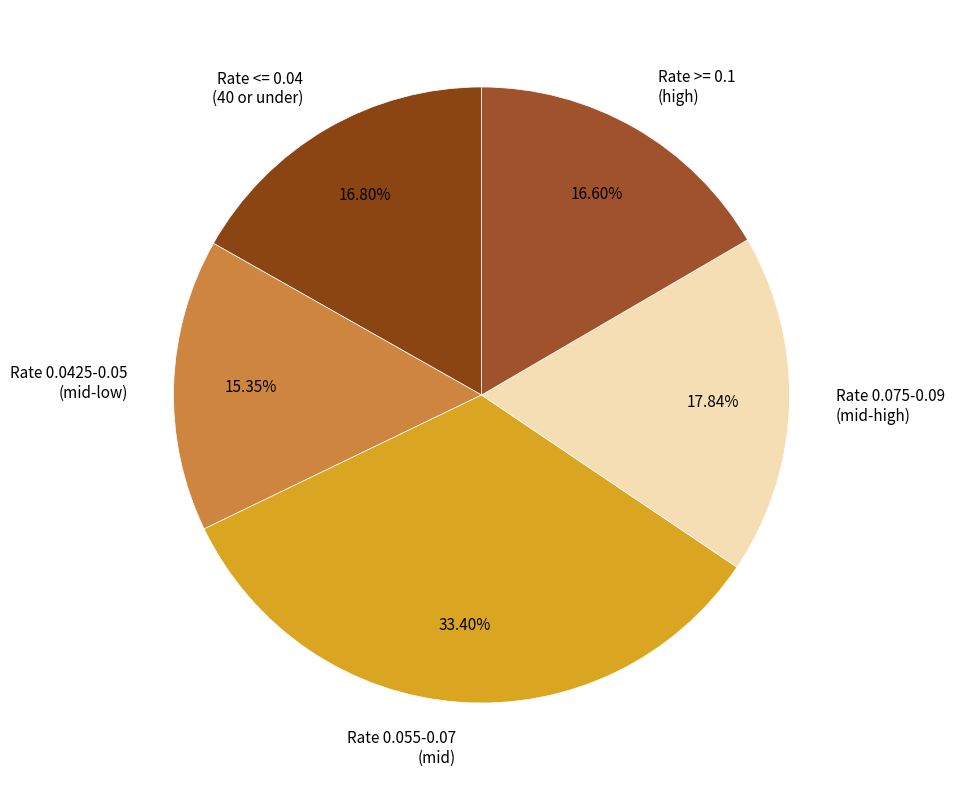

Is there any slice that represents more than half of the pie?

No